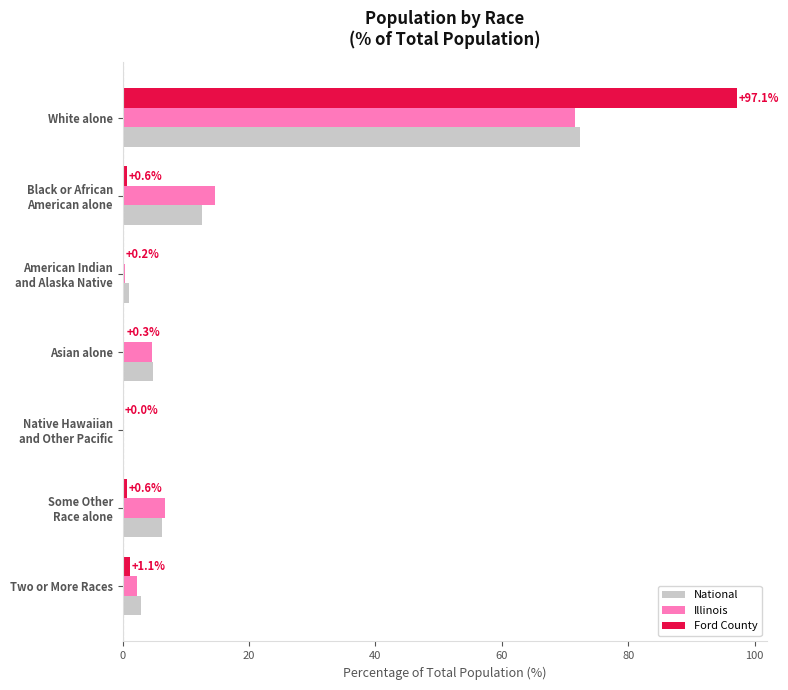

What is the total value across all series at White alone?

241.1